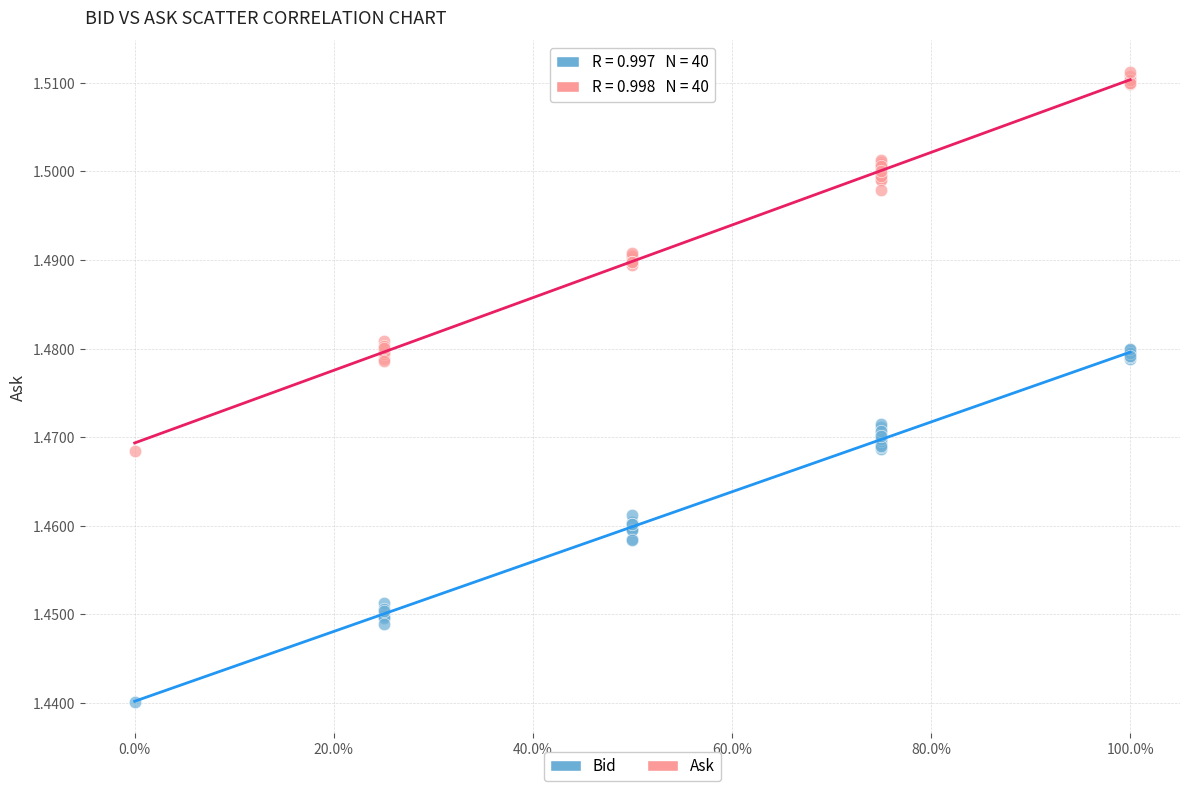

What are all the series names shown in the legend?

Bid, Ask